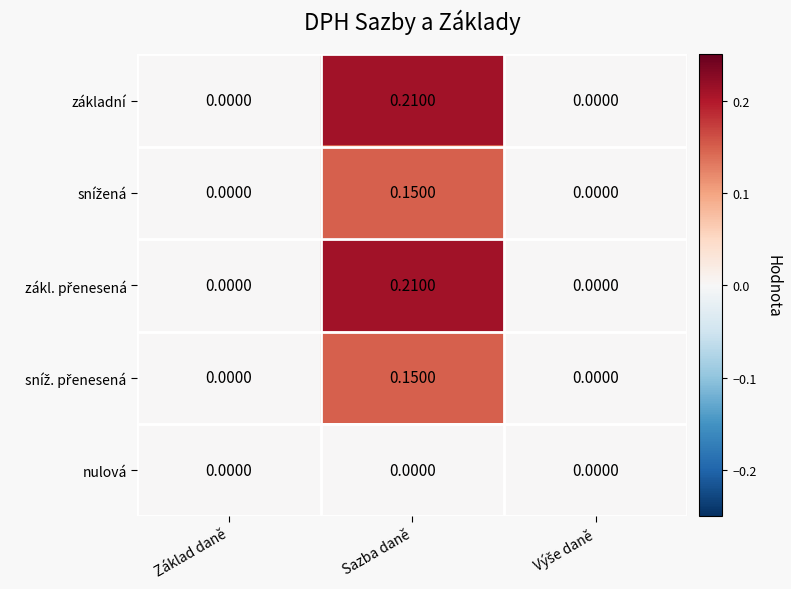

At which category is the sum across all series the highest?

Sazba daně